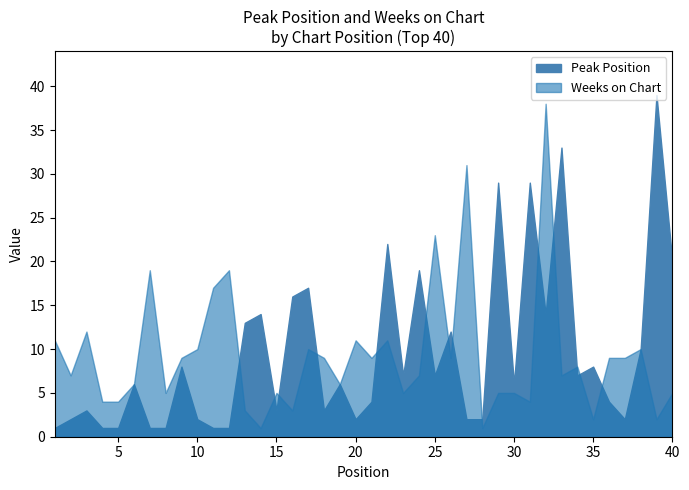

The value of Peak Position at 32 is 14. True or false?

True